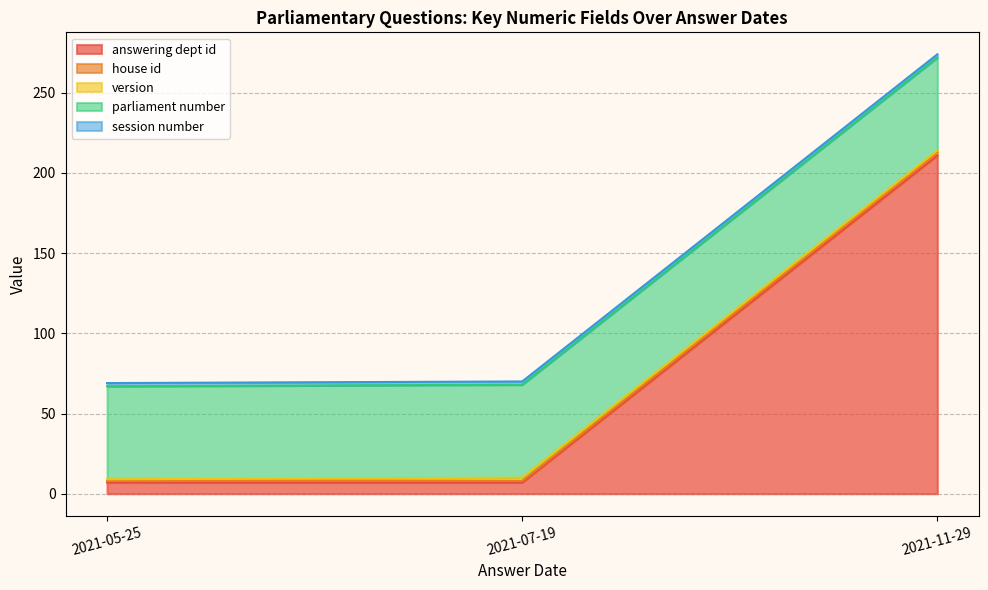

Is it true that session number equals 2 at 2021-07-19?

True